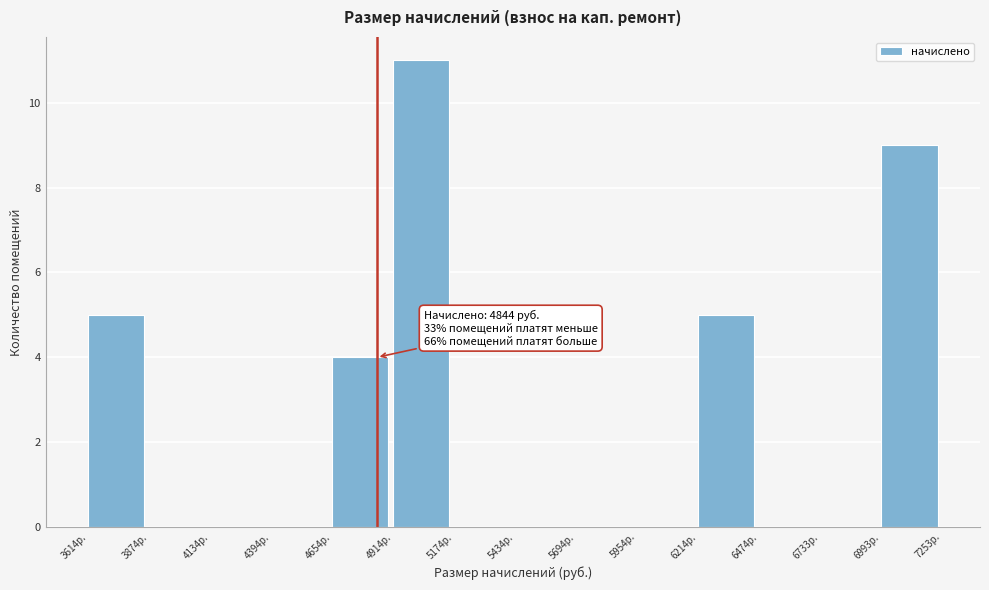

Over which range of the x-axis is the bar tallest?

4900 to 5150